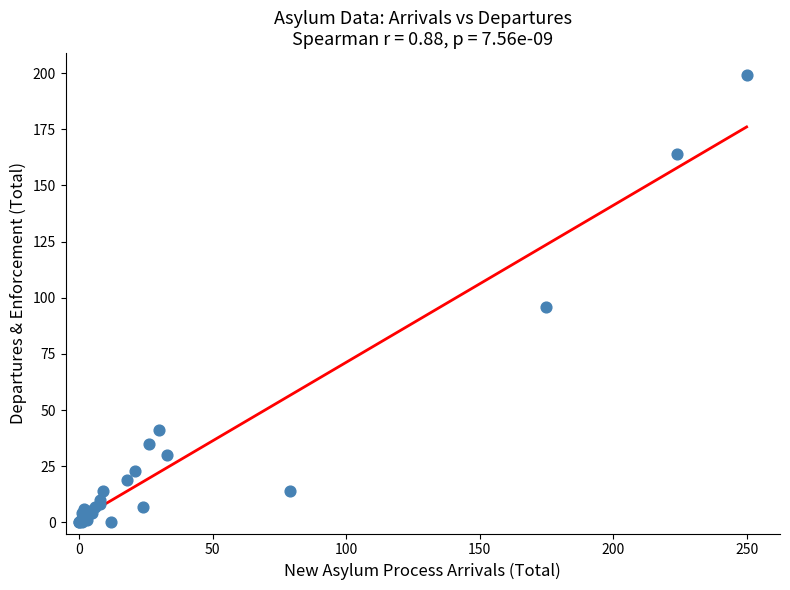

What Y value in the scatter plot is closest to 99?

96